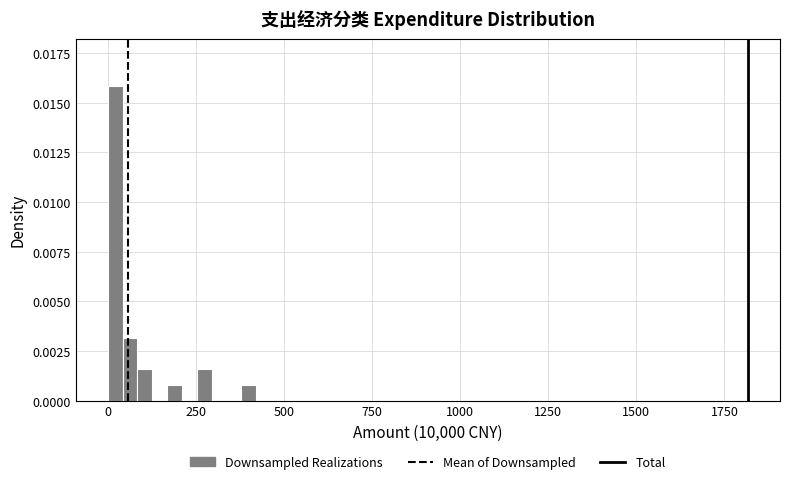

Read against the x-axis, roughly where is the centre of the tallest bar?

0